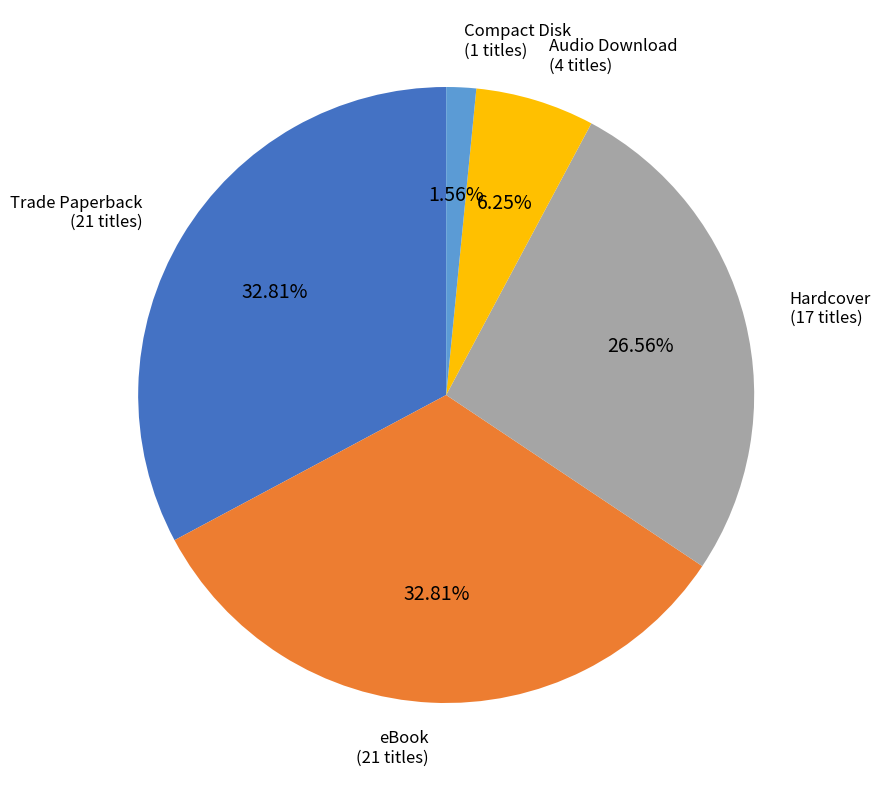

What is the ratio of the value at eBook to the value at Trade Paperback?

1.0